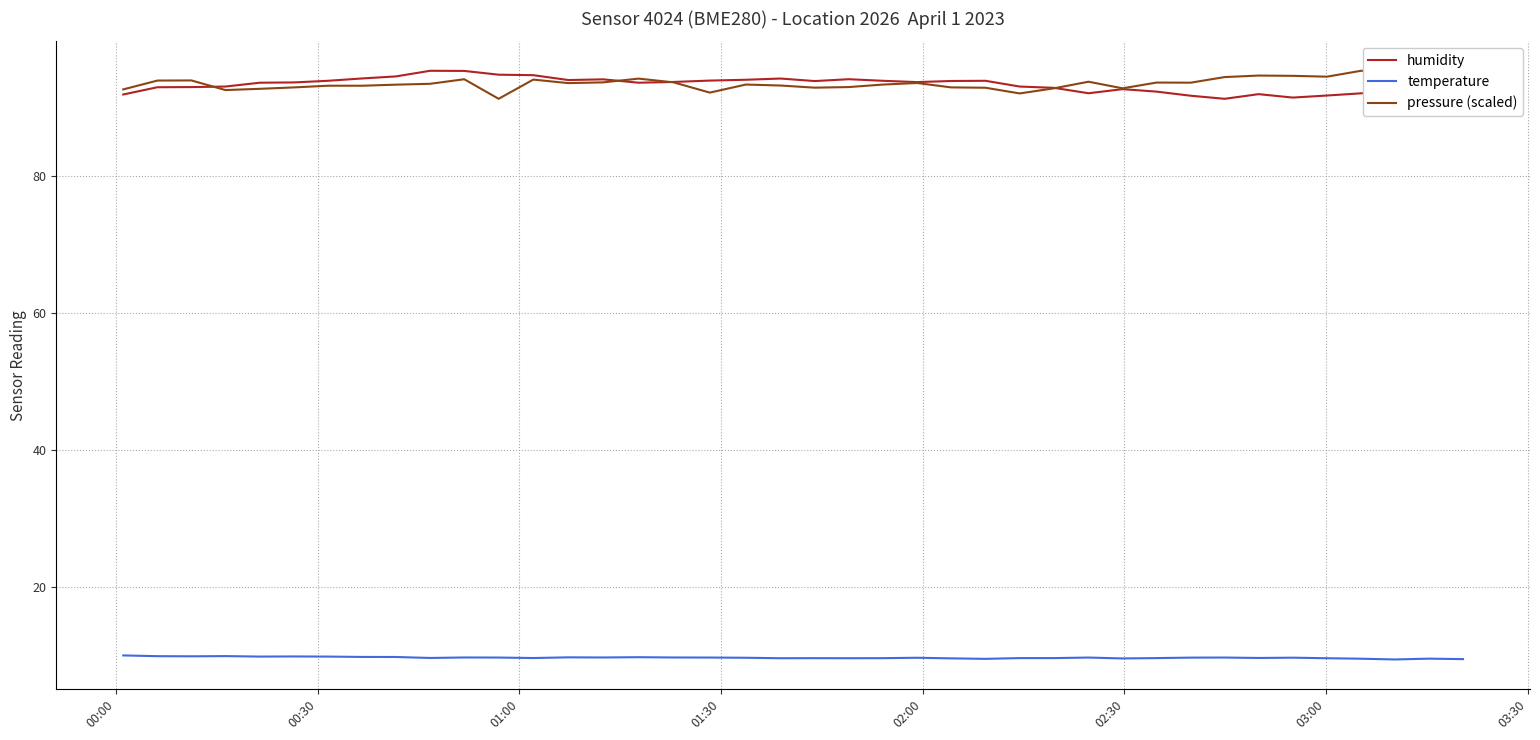

How many series are shown in this chart?

3